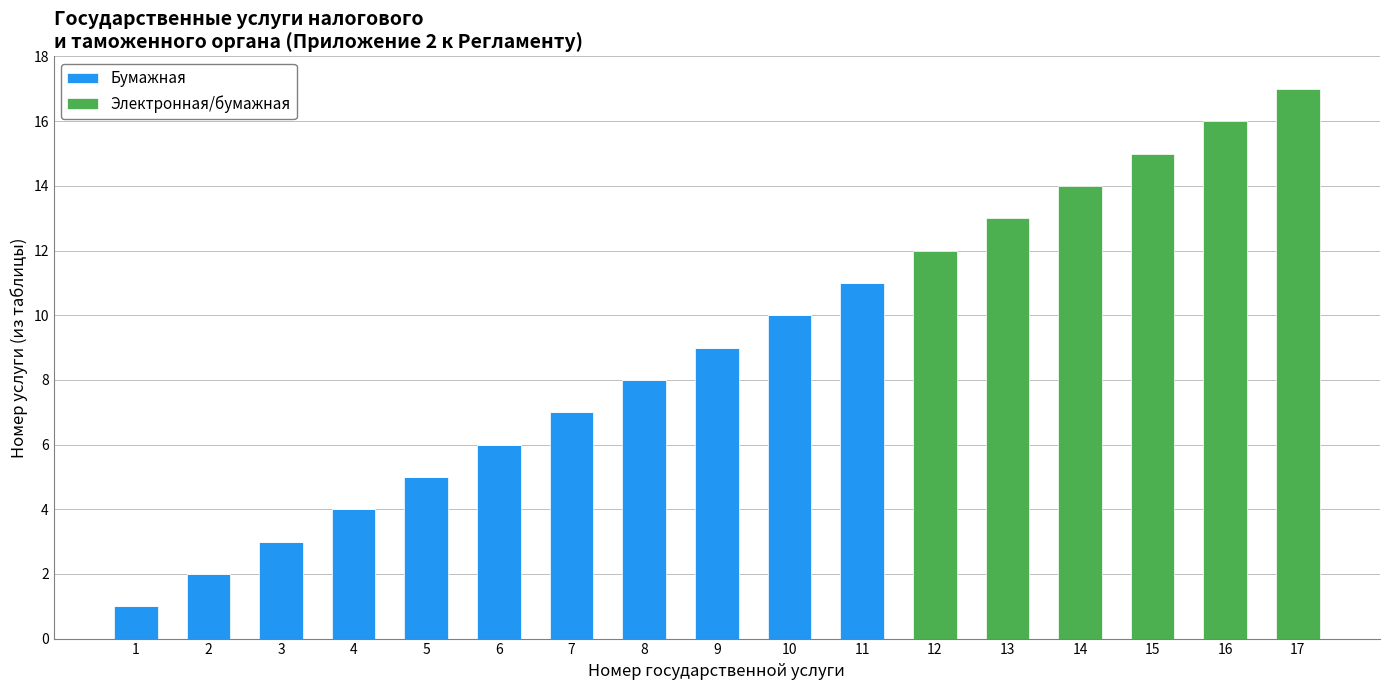

What is the highest value of the Бумажная series?

11